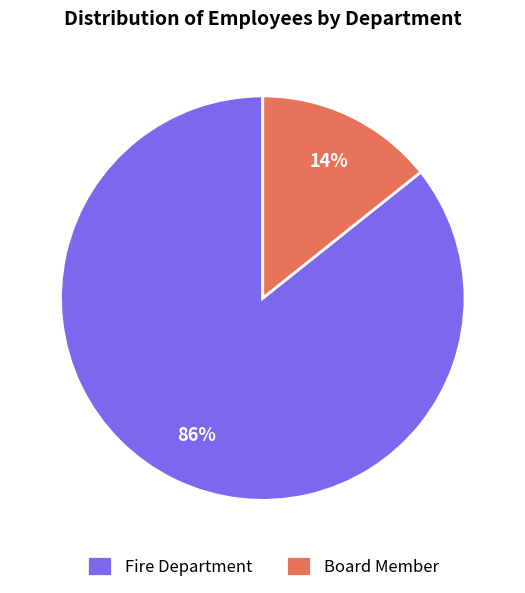

The Fire Department slice represents 86% of the pie. True or false?

True